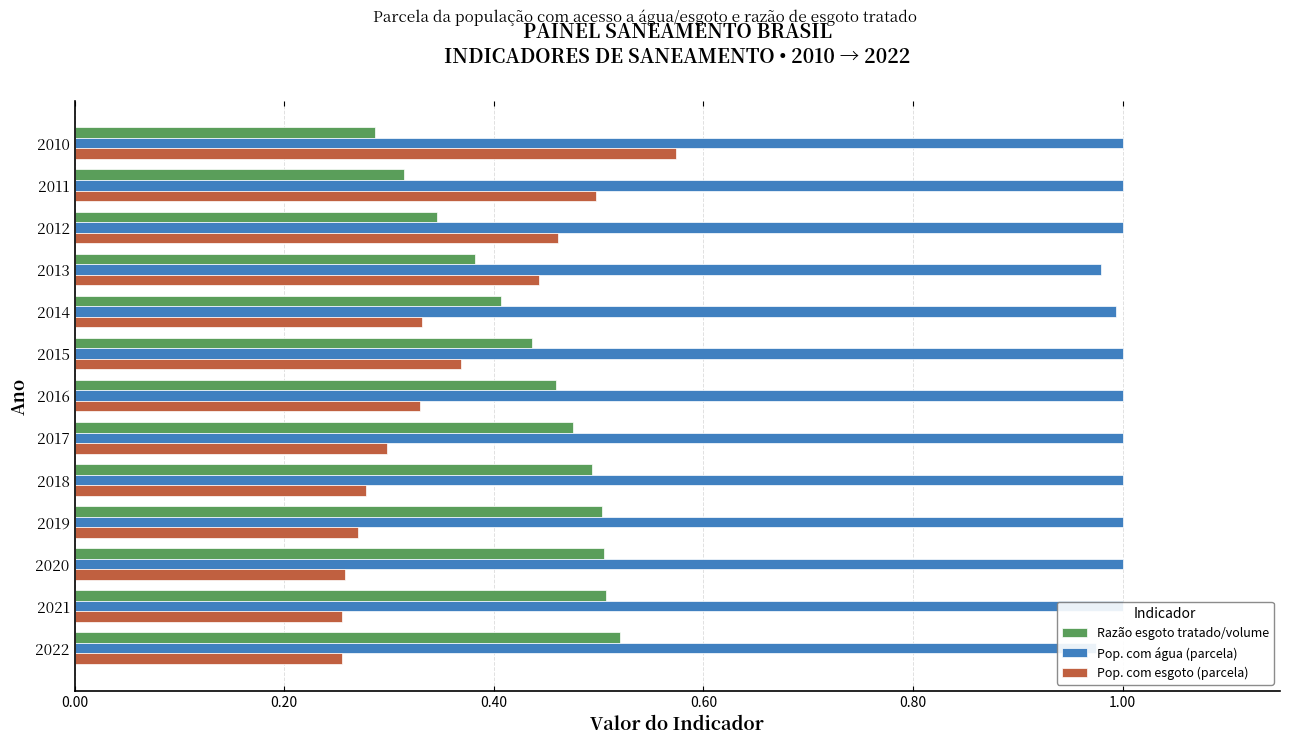

What is the average value of the Pop. com água (parcela) series?

1.0